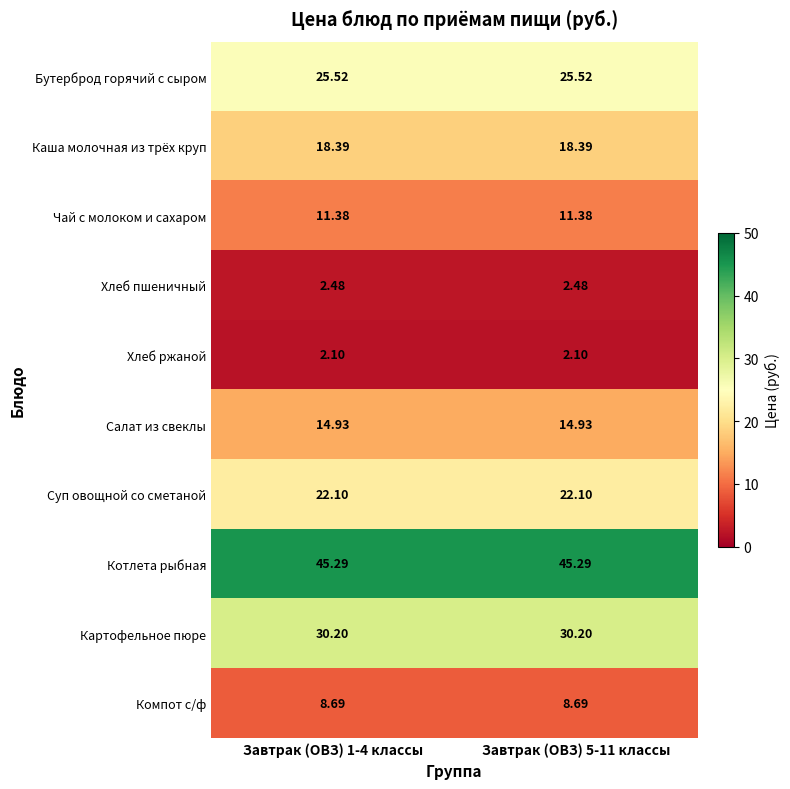

Which series has the largest total across all categories?

Котлета рыбная